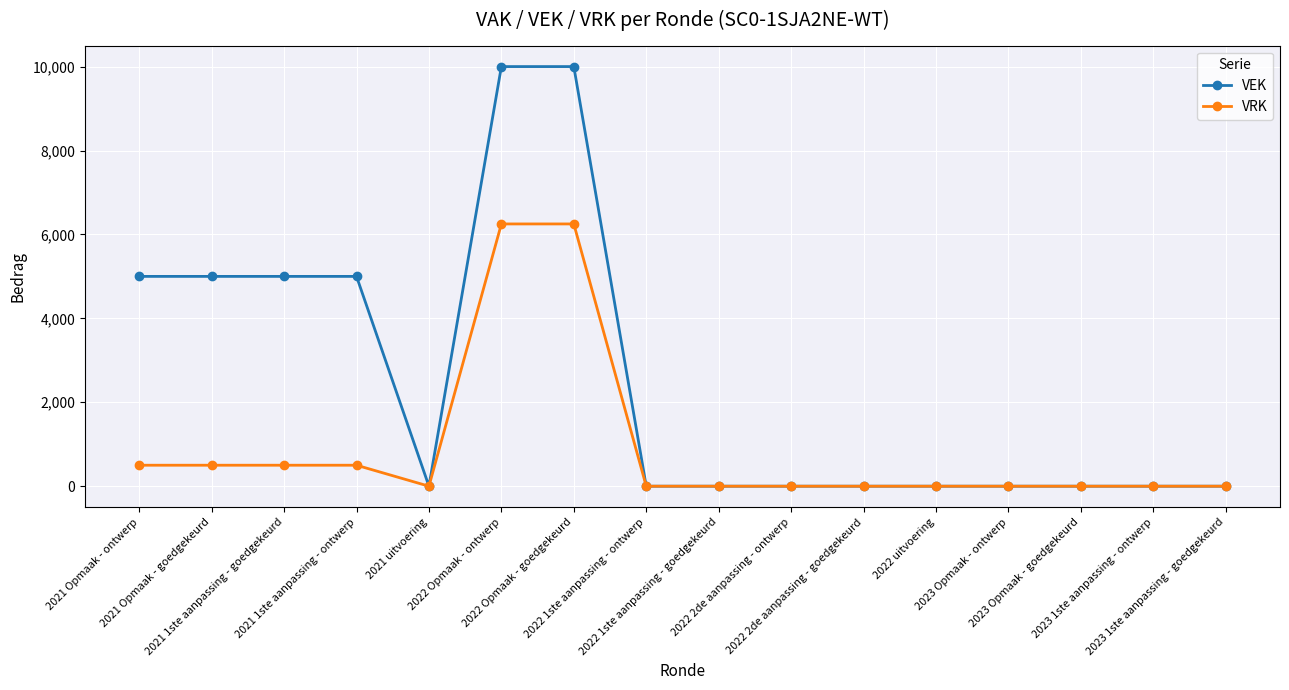

What is the sum of the VRK values at 2022 2de aanpassing - ontwerp and 2022 Opmaak - goedgekeurd?

6250